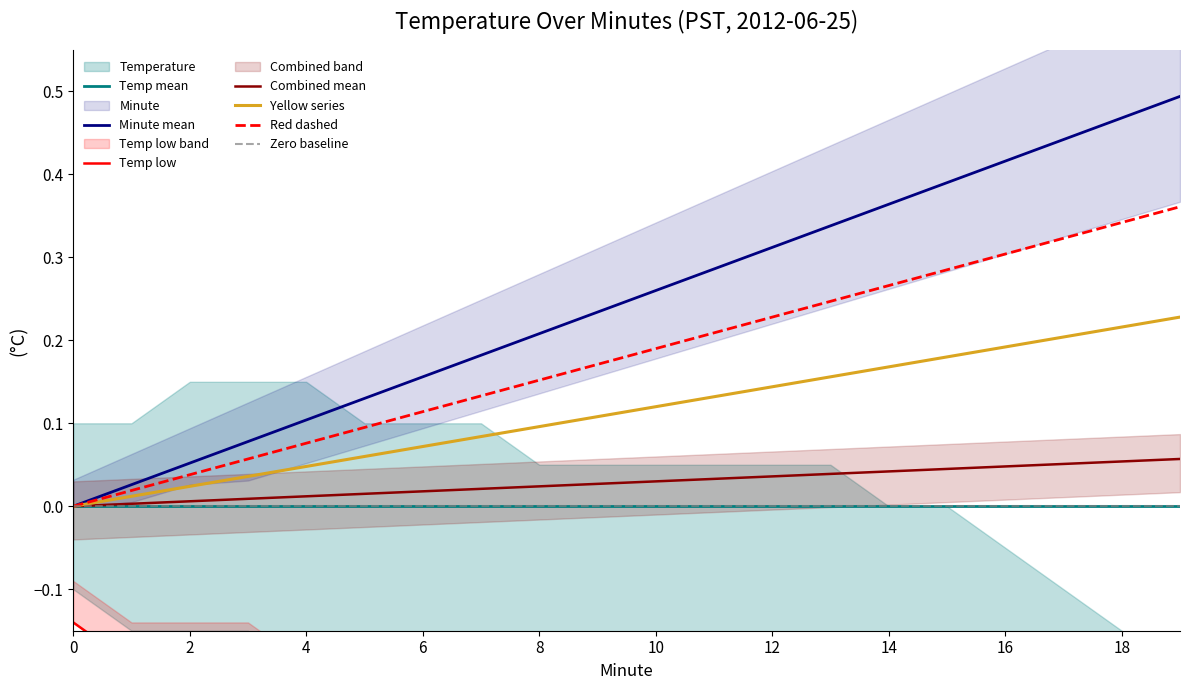

The value of Combined mean at 2 is 0.0. True or false?

True